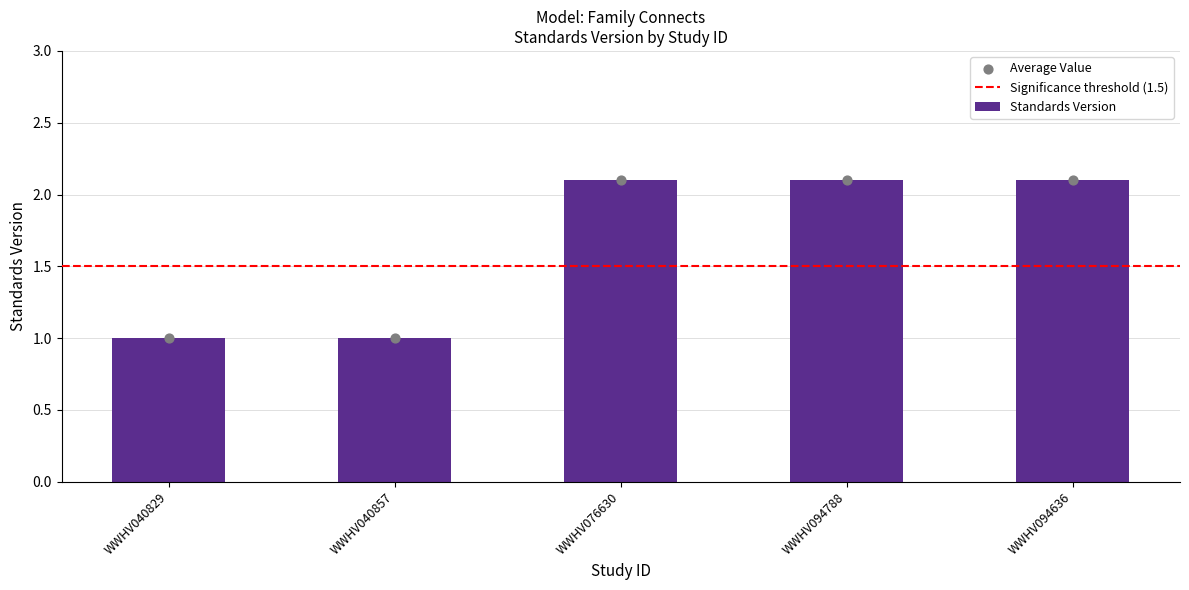

Approximately how many times larger is the value at WWHV094636 compared to WWHV094788?

1.0